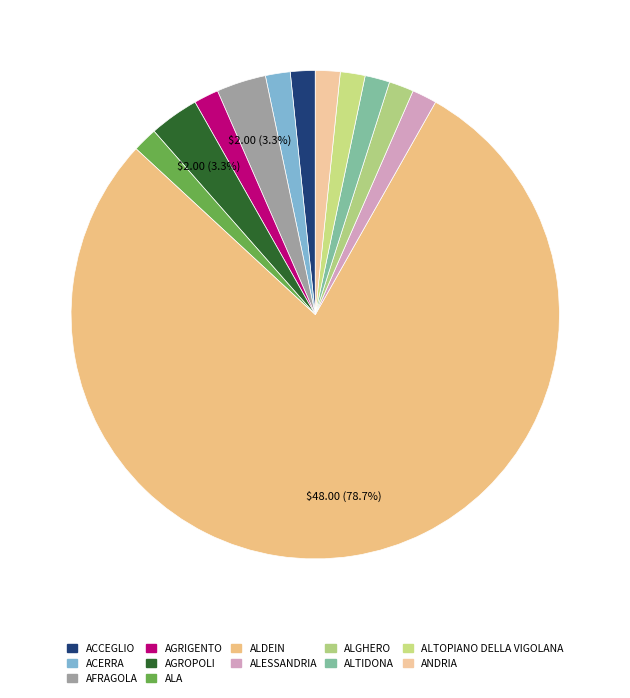

To the nearest percent, what is the combined percentage of AFRAGOLA and ALTOPIANO DELLA VIGOLANA?

5%